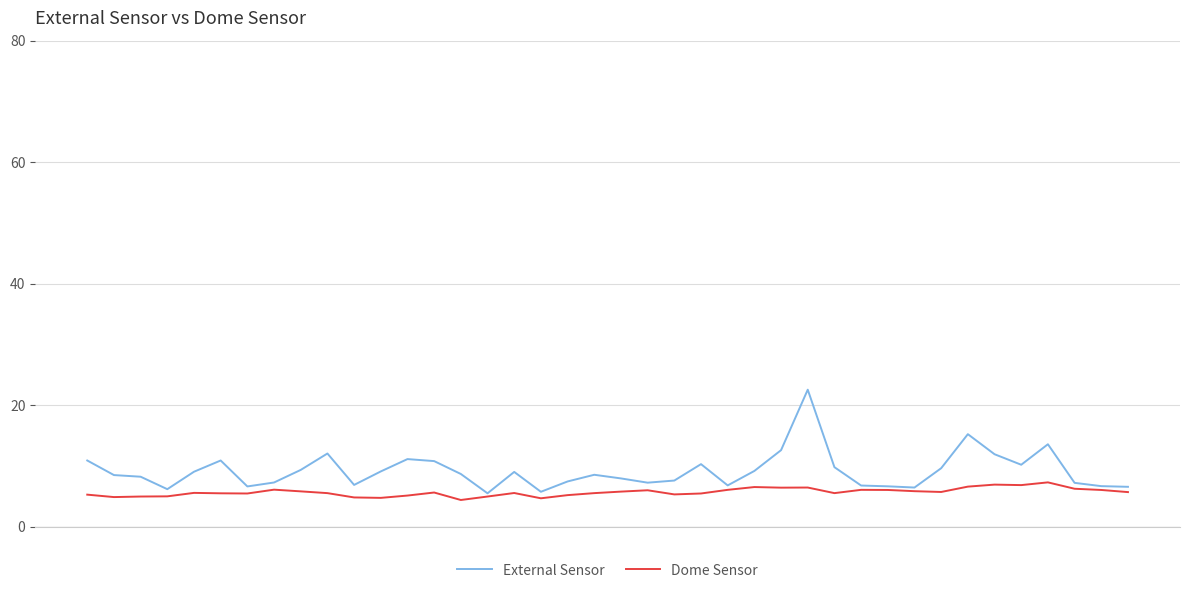

List the series in order of their peak value, highest first.

External Sensor, Dome Sensor